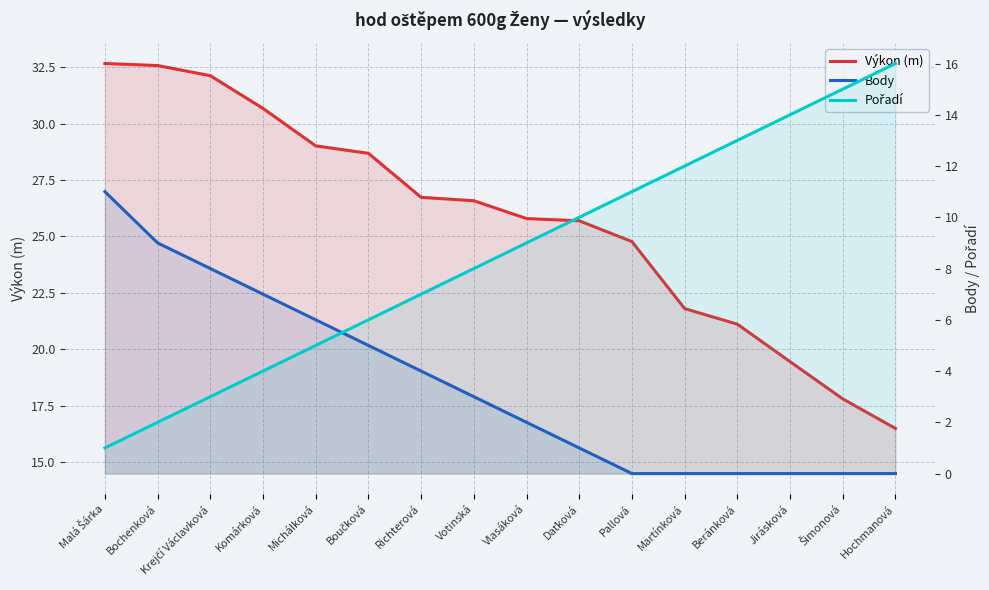

What is the difference between the Výkon (m) values at Richterová and Pallová?

2.0